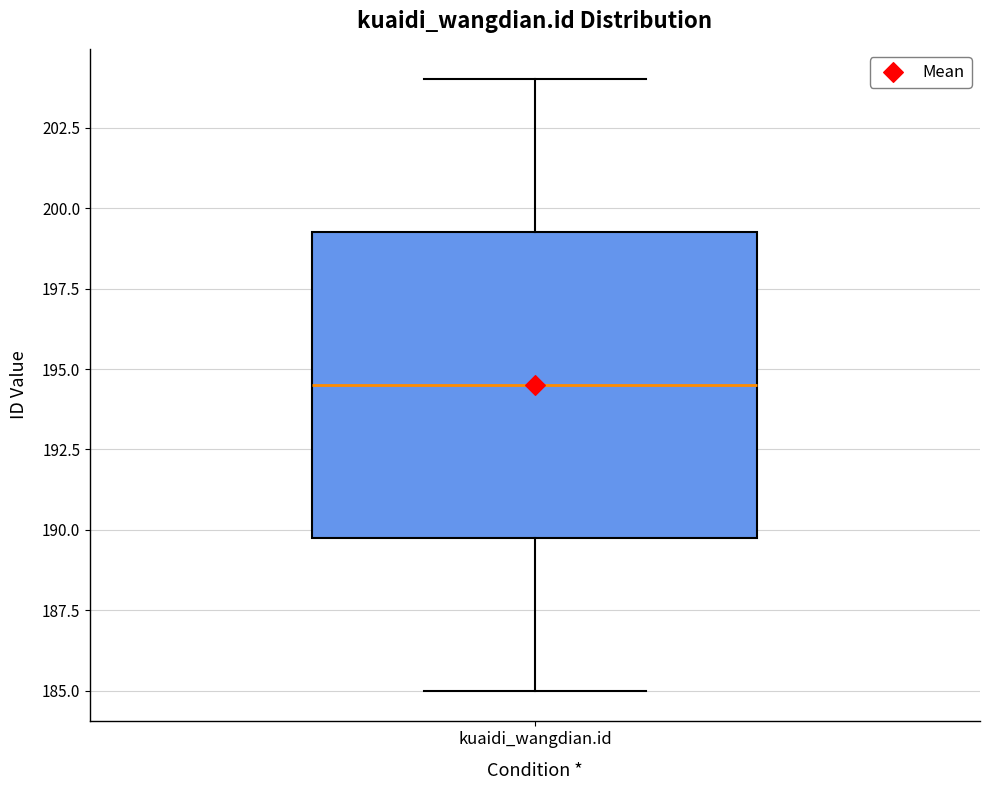

Transcribe this box plot: give where the median line is, the range the box spans, and where the two whiskers end, as read against the y-axis. The values are not printed on the chart, so give them approximately, as read against the axis.

median 194.5, box 190.0 to 199.5, whiskers 185.0 to 204.0